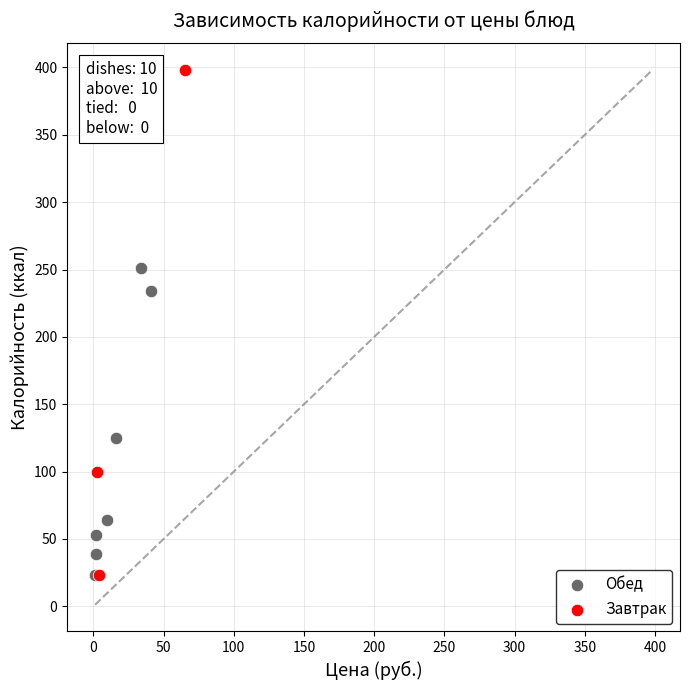

What are all the series names shown in the legend?

Обед, Завтрак